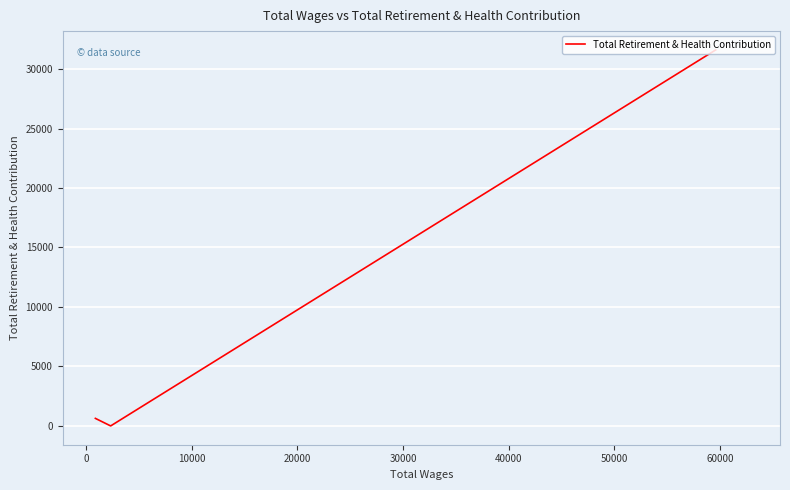

The value at 0 is -20248. True or false?

False